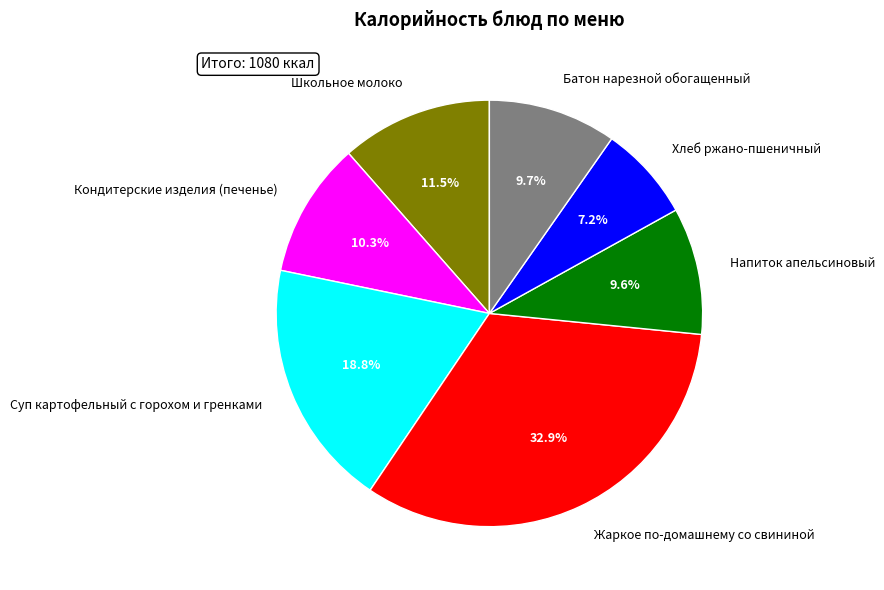

What is the largest slice in the pie chart?

Жаркое по-домашнему со свининой